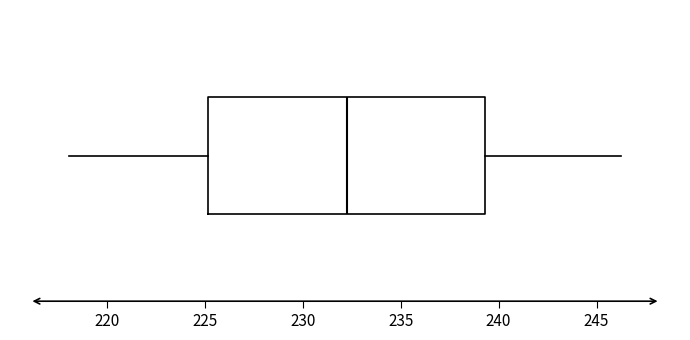

Read this box plot against the x-axis: the position of the median line, the range covered by the box, and the ends of both whiskers. The values are not printed on the chart, so give them approximately, as read against the axis.

median 232.5, box 225.0 to 239.5, whiskers 218.0 to 246.5